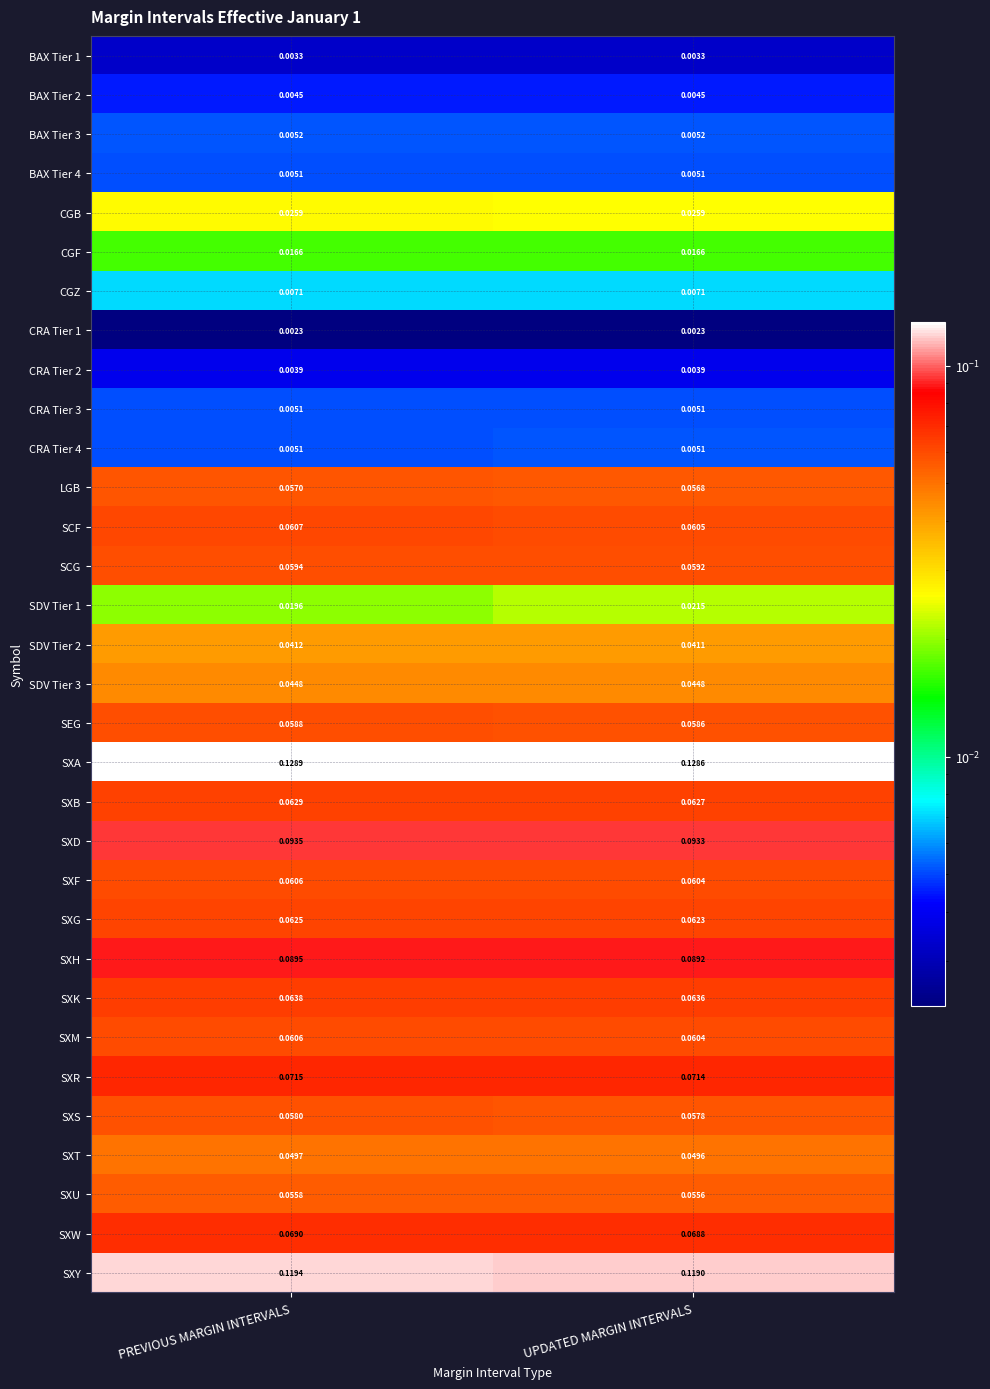

At which label is SXH closest to 0?

UPDATED MARGIN INTERVALS